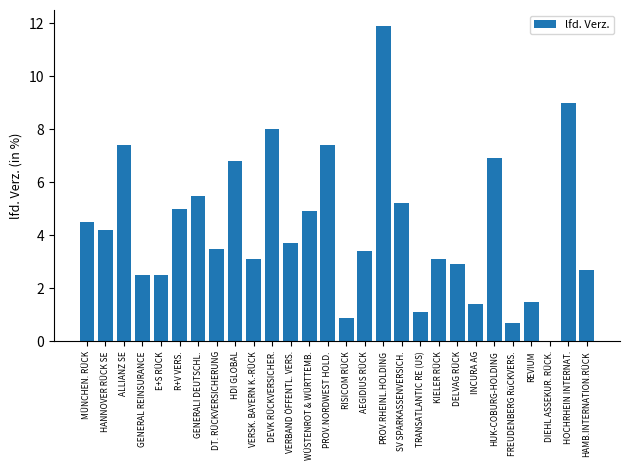

What is the greatest value displayed?

11.9